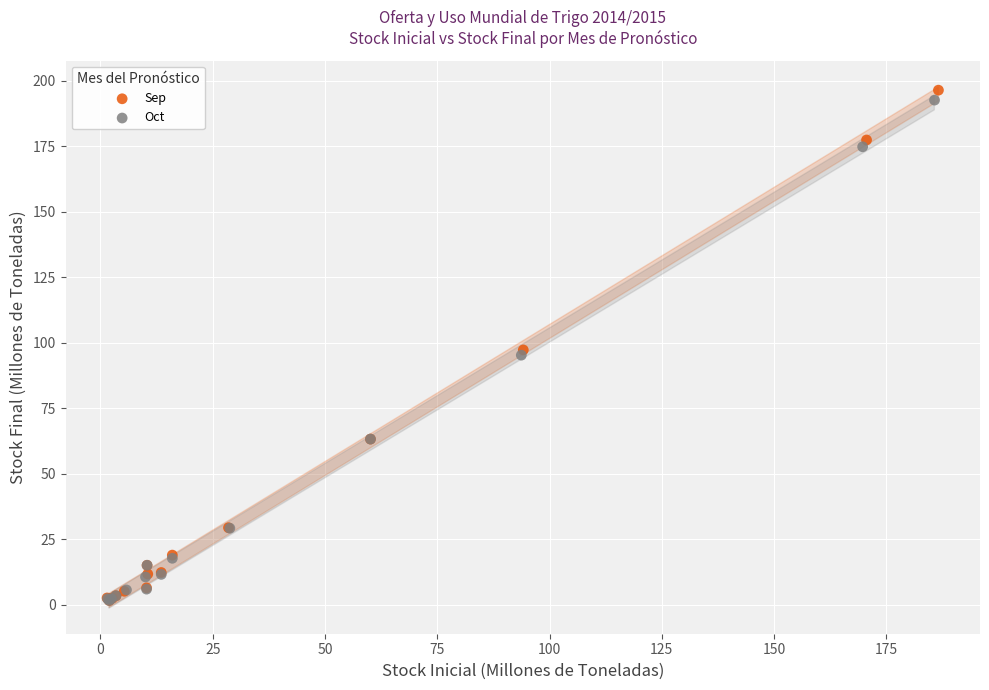

What are all the series names shown in the legend?

Sep, Oct